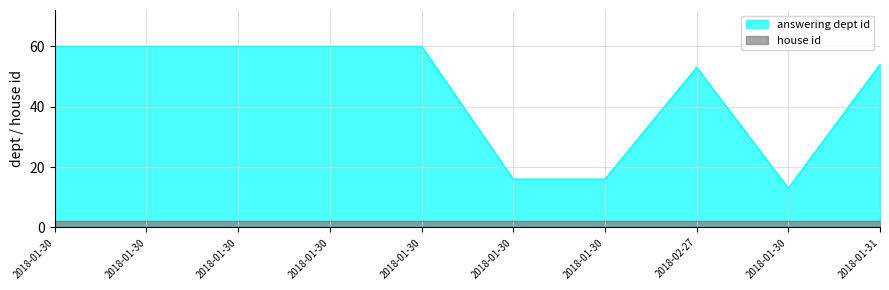

Reading left to right, list all the values displayed in this chart.

60	60	60	60	60	16	16	53	13	54